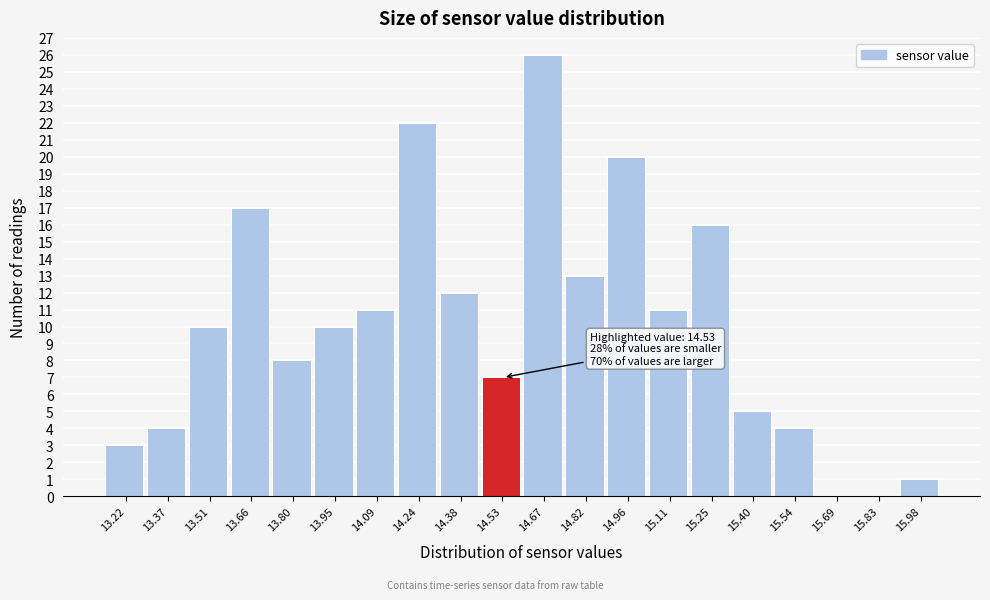

Which range on the x-axis has the tallest bar?

14.600 to 14.745